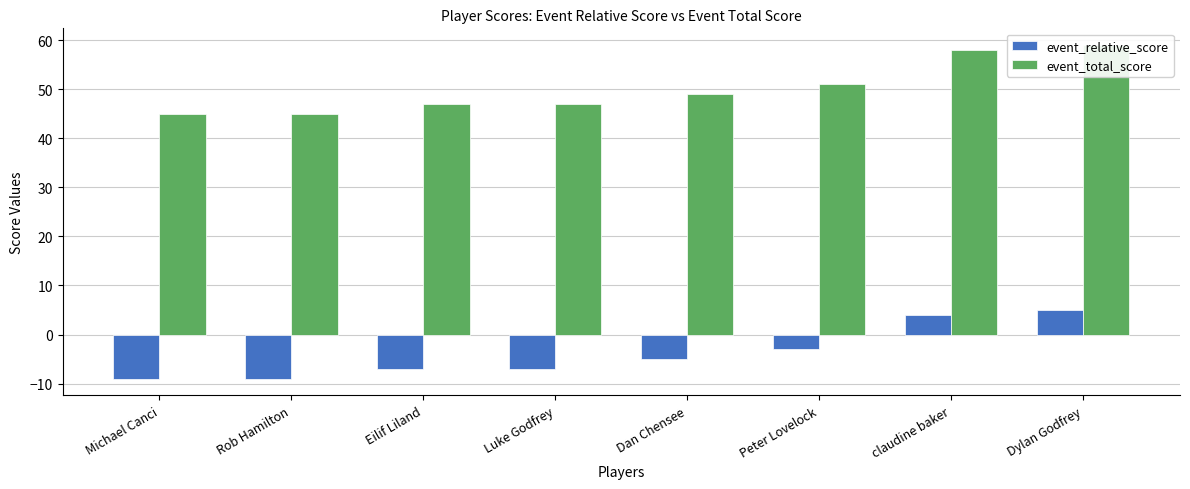

What is the label of the 2nd bar from the left?

Rob Hamilton